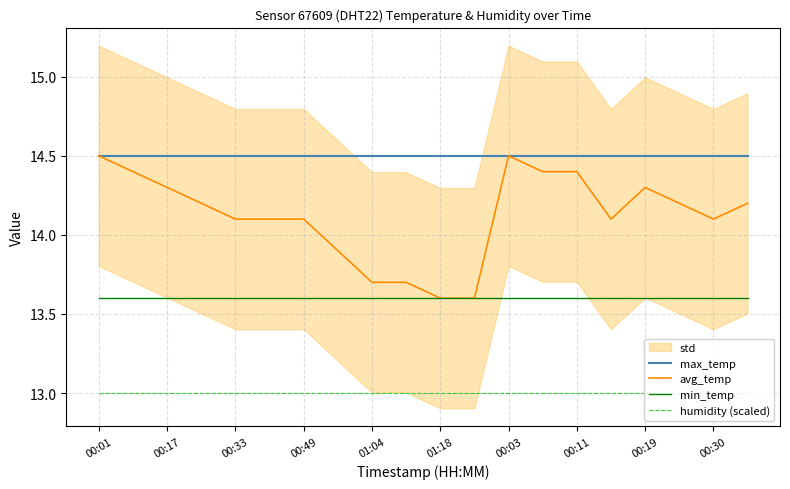

The min_temp series shows 13.6 at 00:49. True or false?

True